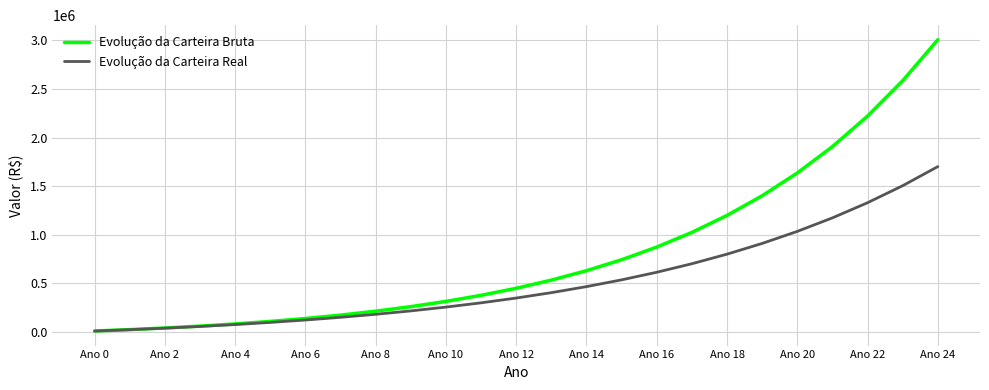

Rank the series by their maximum value, from highest to lowest.

Evolução da Carteira Bruta, Evolução da Carteira Real